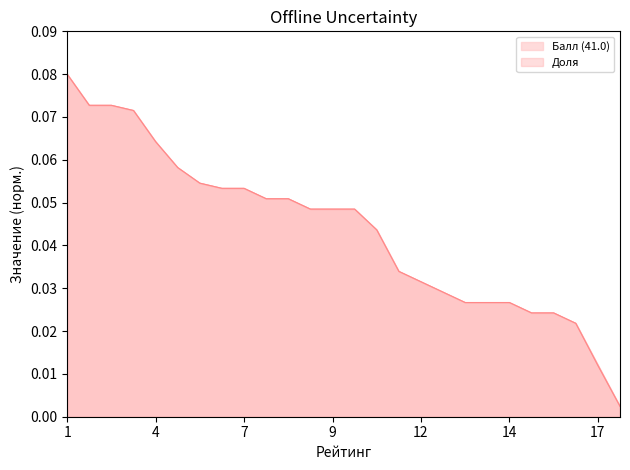

At how many categories does at least one series exceed 0?

26